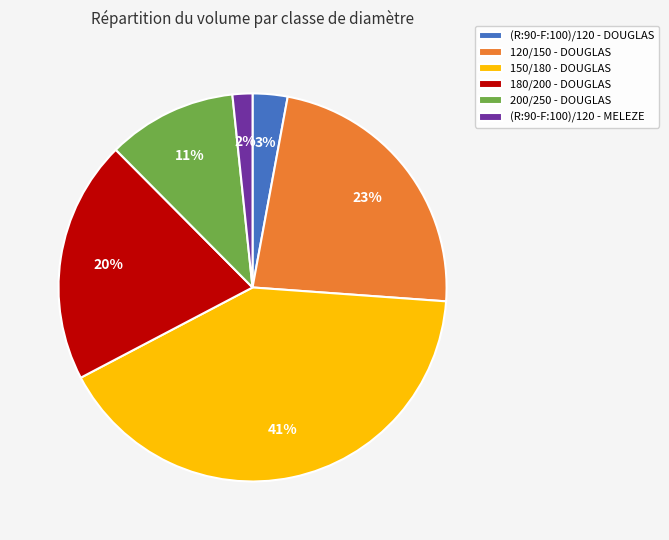

How many slices are in this pie chart?

6